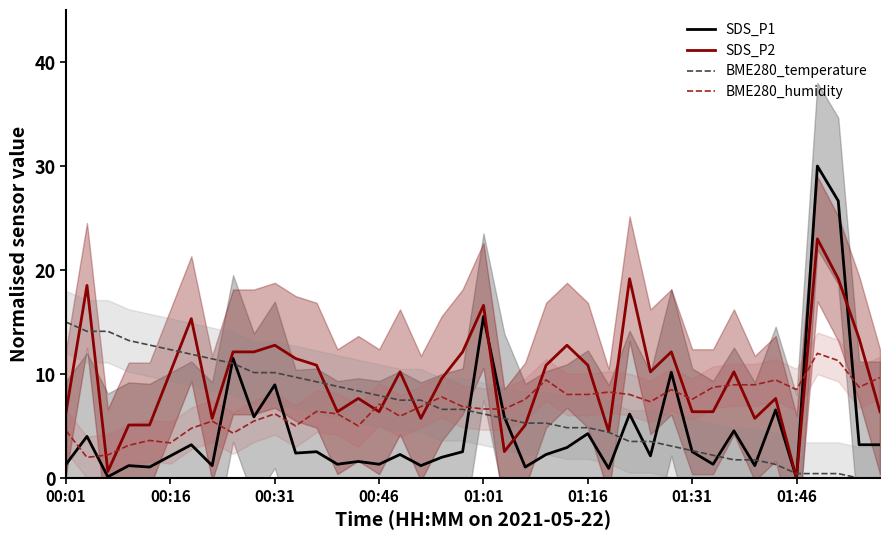

What is the total value across all series at 01:31?

19.2